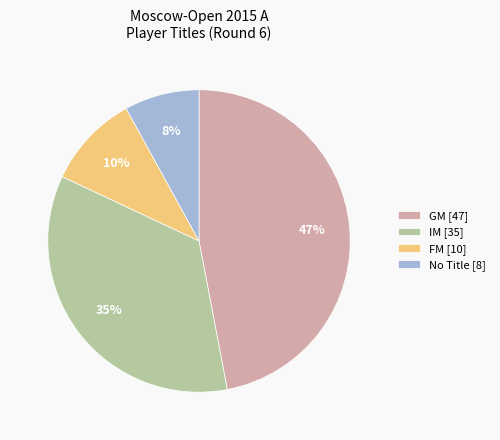

To the nearest percent, what is the difference between the IM [35] and No Title [8] slice percentages?

27%